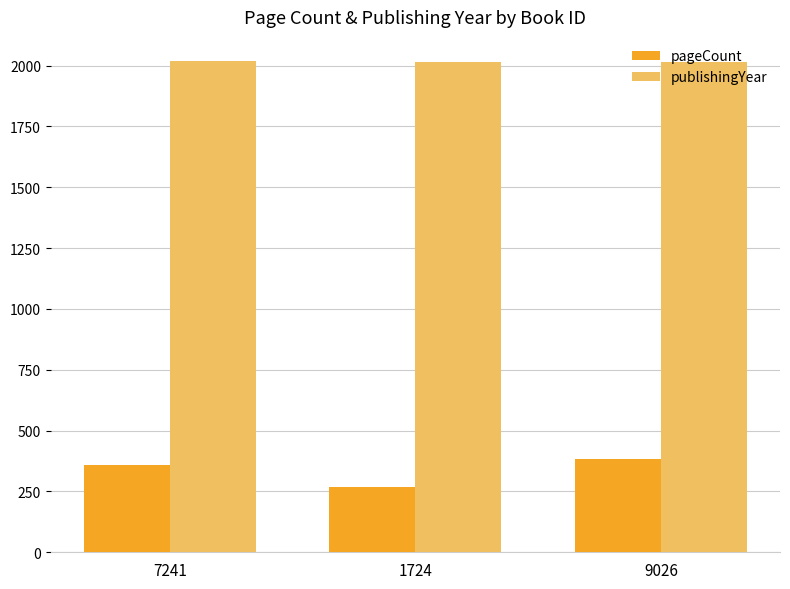

How many pageCount values are between 268 and 382?

3